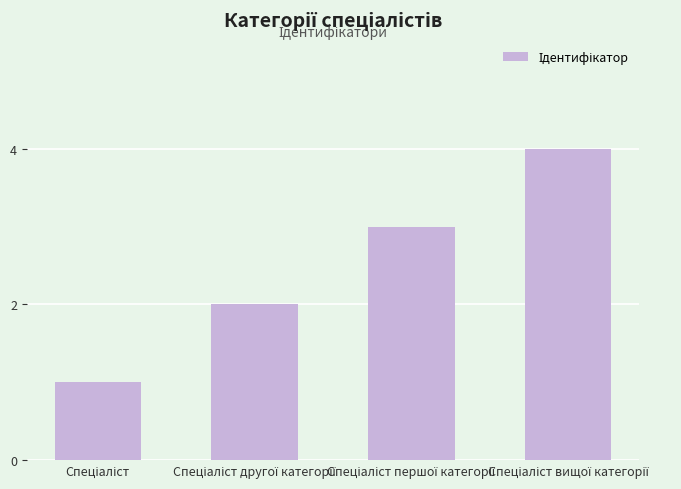

What is the greatest value displayed?

4